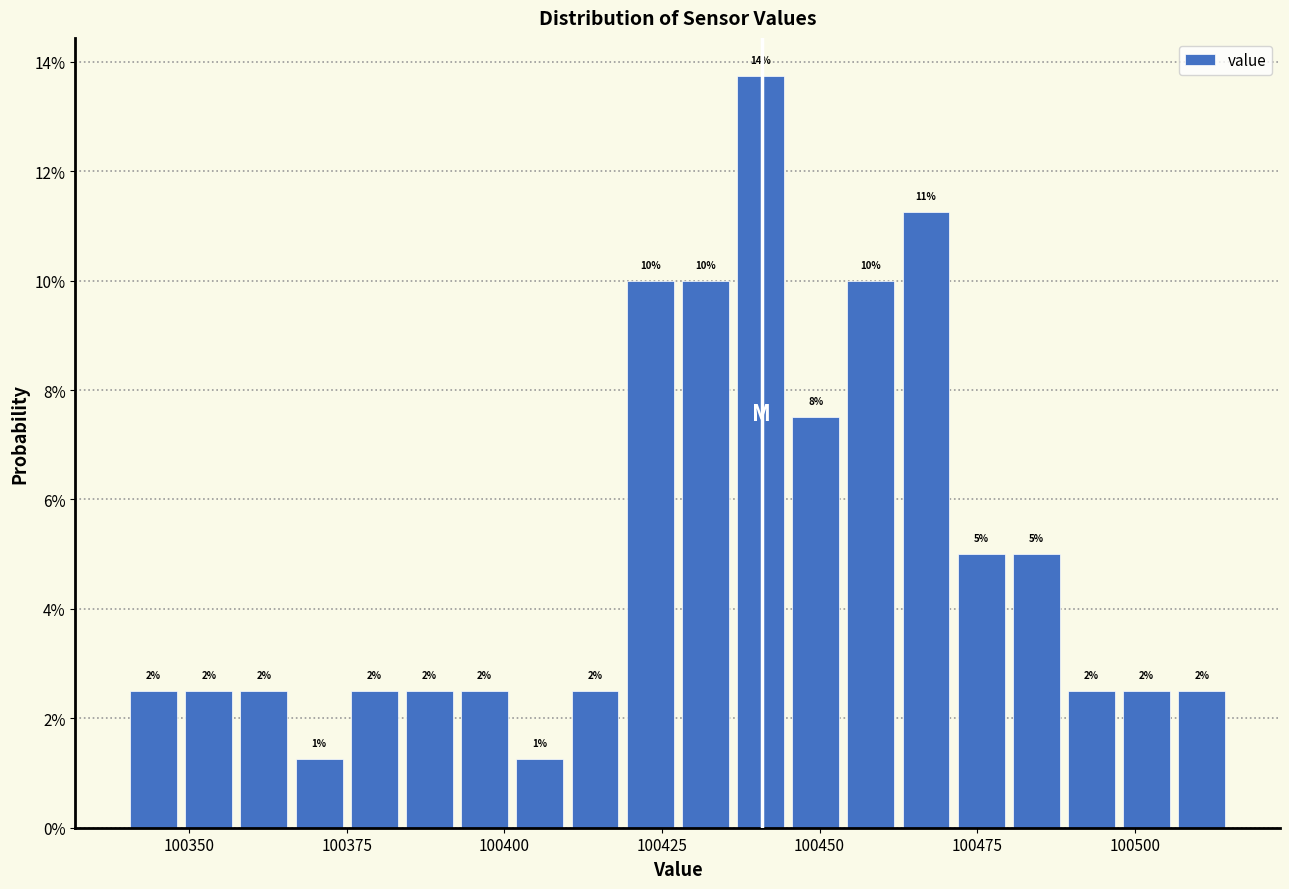

Around what value on the x-axis is the tallest bar? Give the approximate position of its centre, as read against the axis.

100440